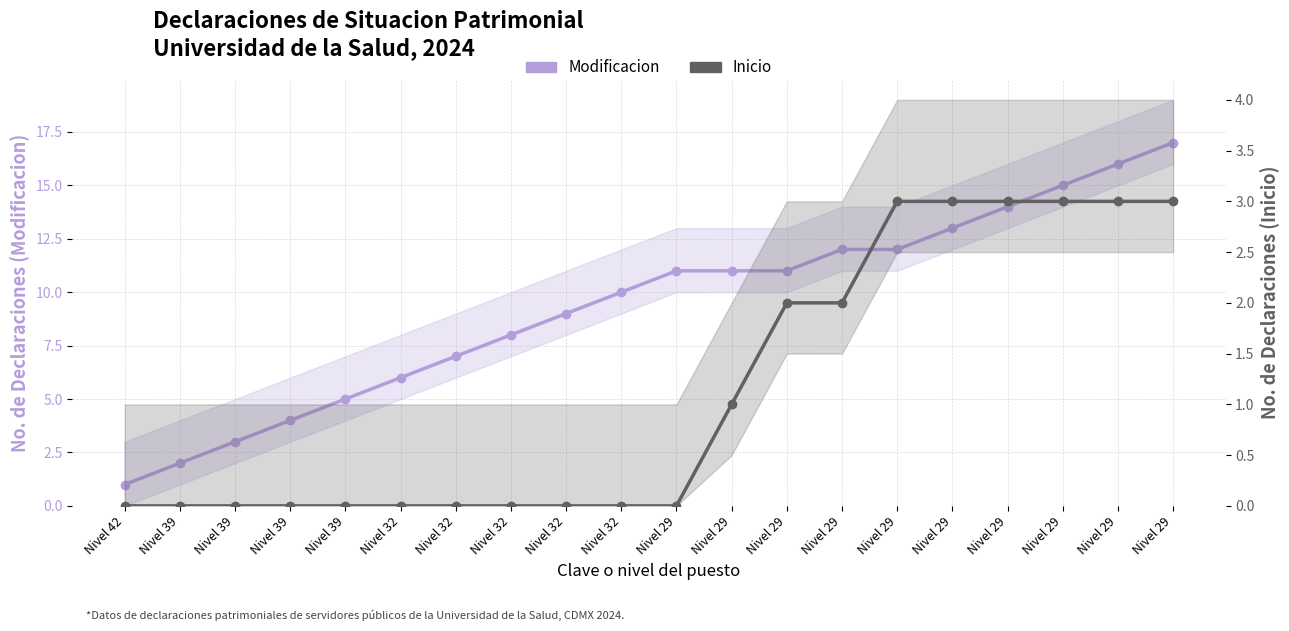

True or false: Modificacion has a value of 15 at Nivel 32.

False